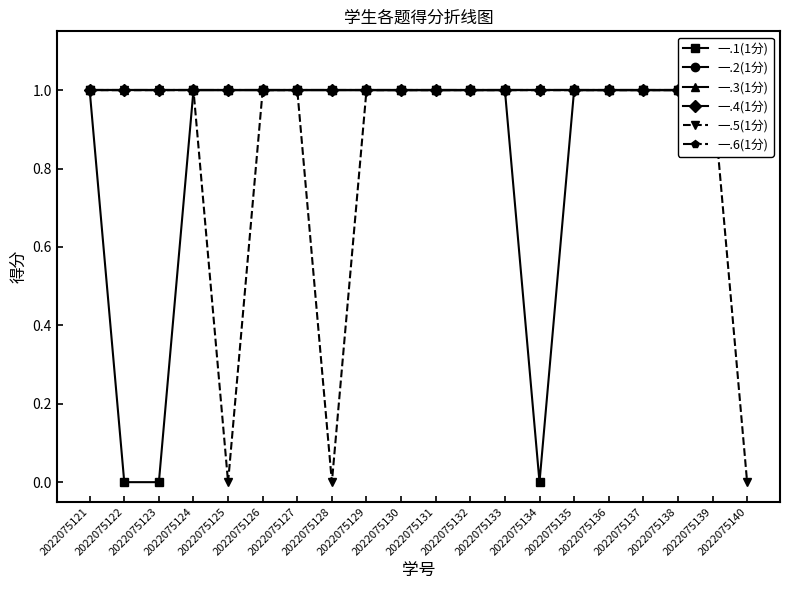

Which series has the widest spread of values?

一.1(1分)